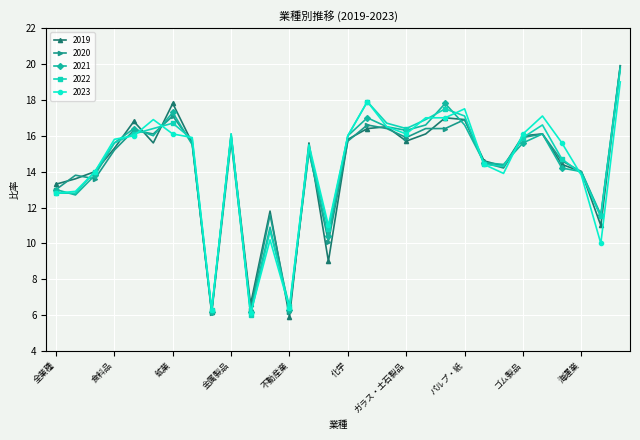

After their last crossing, which series has the higher values: 2023 or 2019?

2019